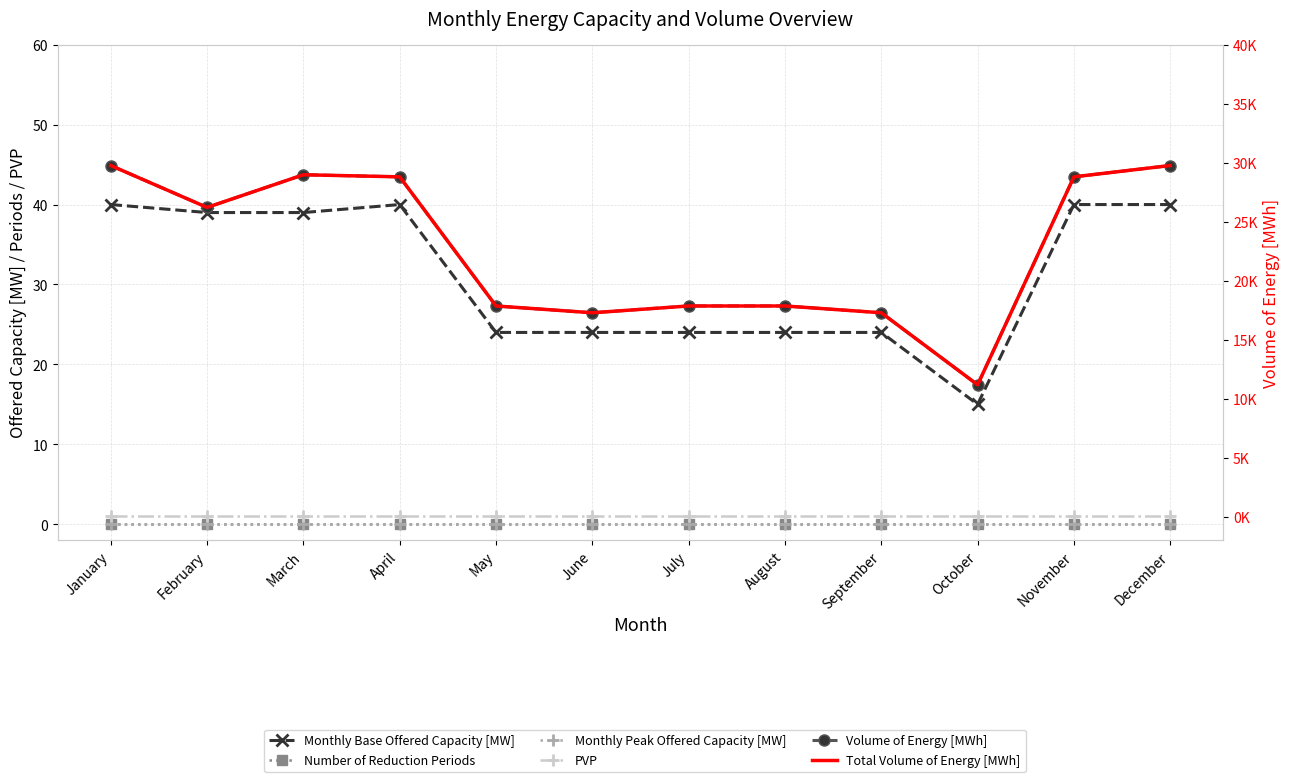

What value does the Monthly Base Offered Capacity [MW] series have at September, to the nearest 10?

20